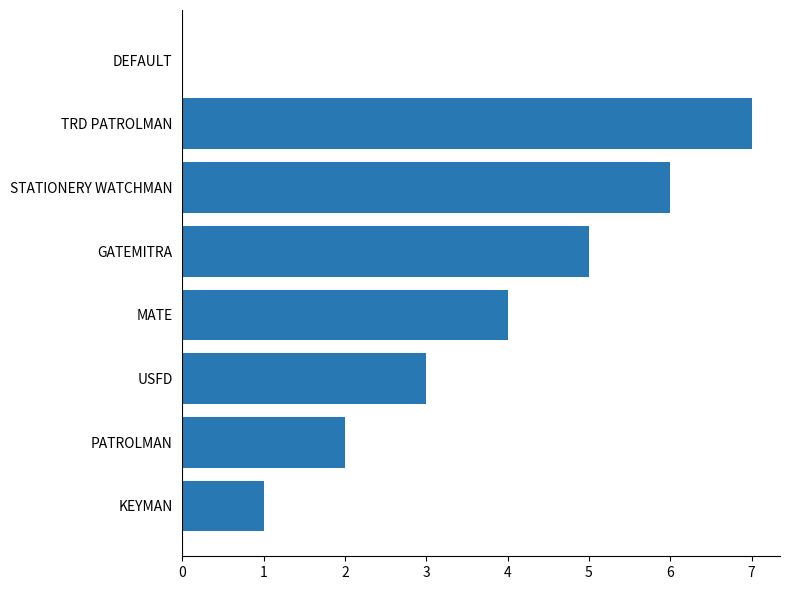

What is the change in value from STATIONERY WATCHMAN to TRD PATROLMAN?

+1